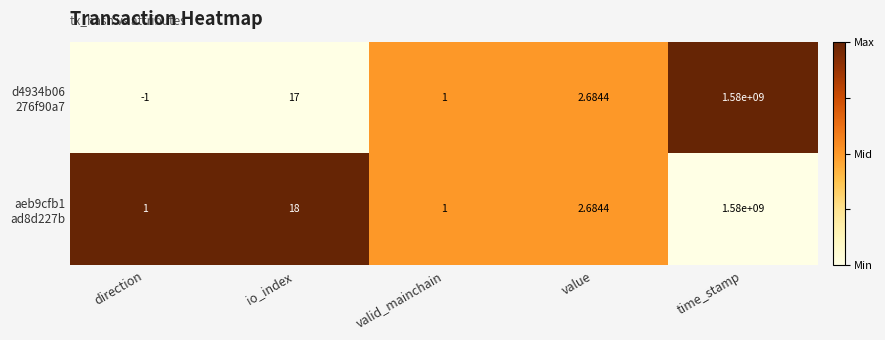

At which category is the sum across all series the highest?

time_stamp